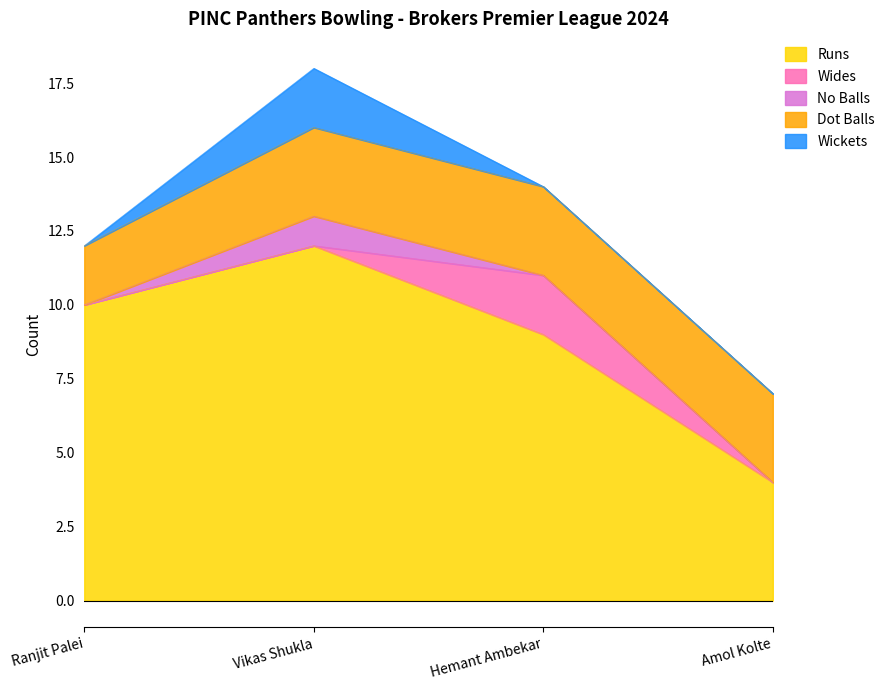

True or false: No Balls has a value of 0 at Amol Kolte.

True